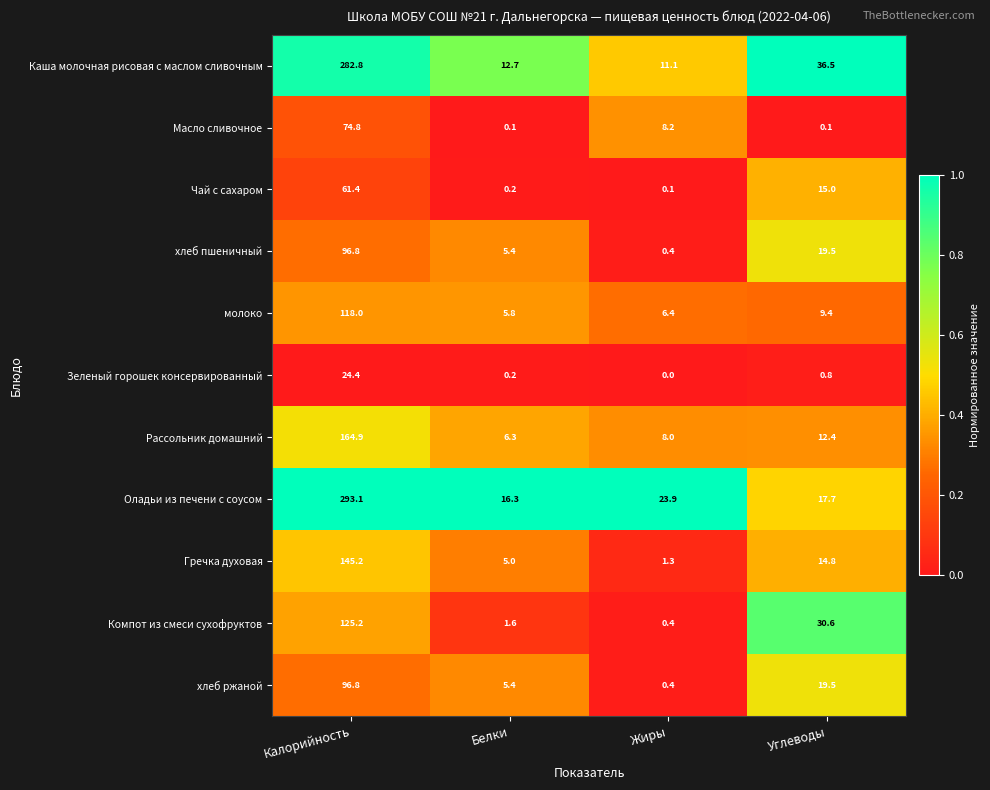

Is the value of молоко at Калорийность greater than the value of хлеб ржаной at Жиры?

Yes